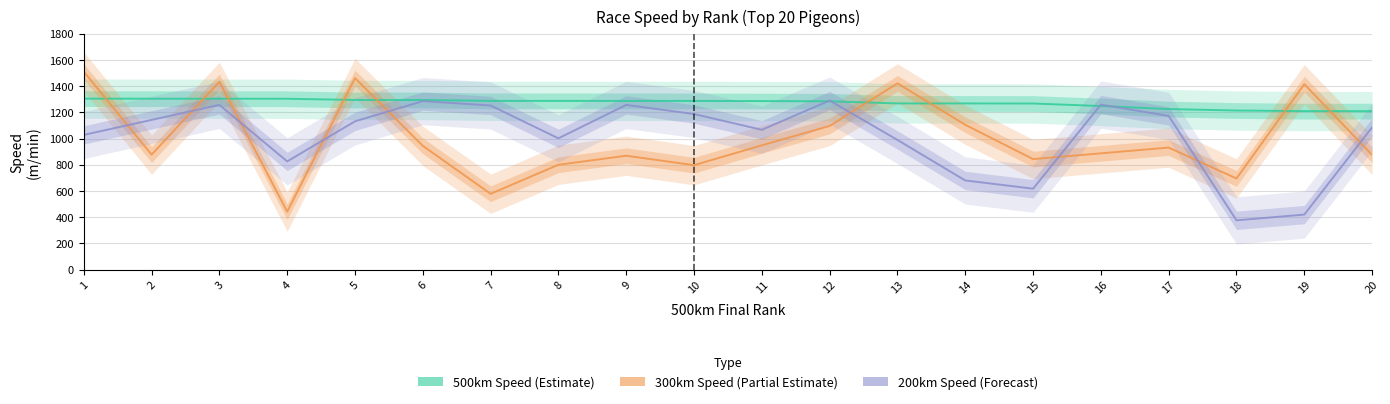

At which label is 300km_speed closest to 755?

10